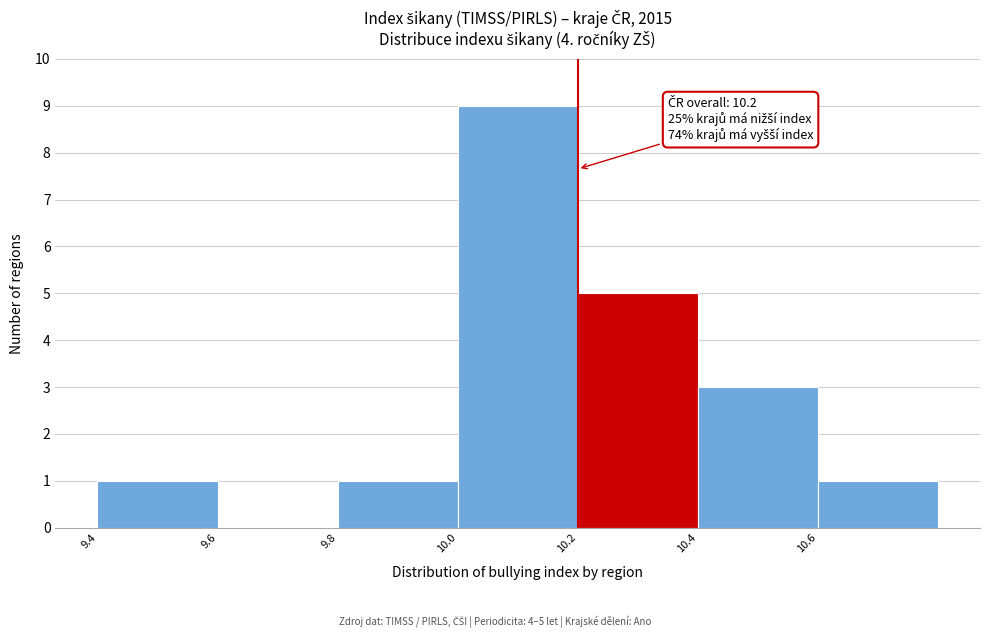

Which range on the x-axis has the tallest bar?

10.0 to 10.2